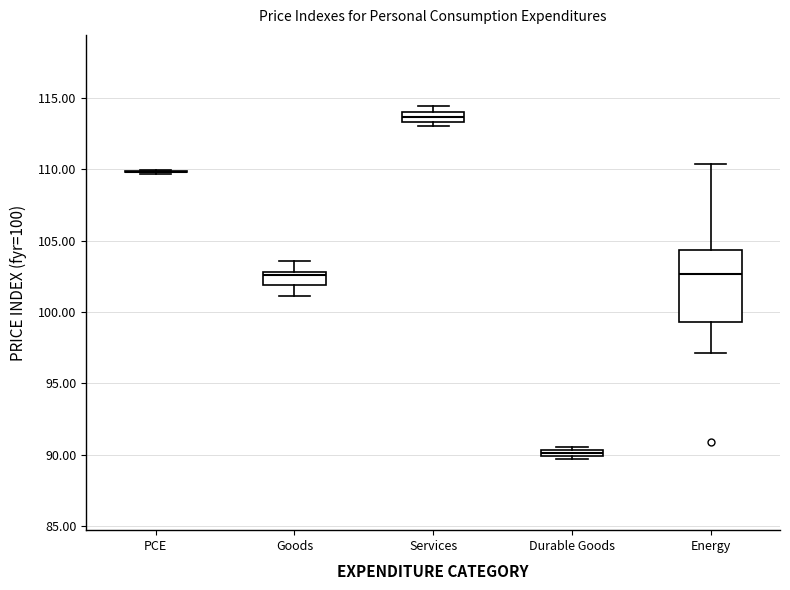

Comparing the boxes themselves (not the whiskers), which one is the tallest?

Energy